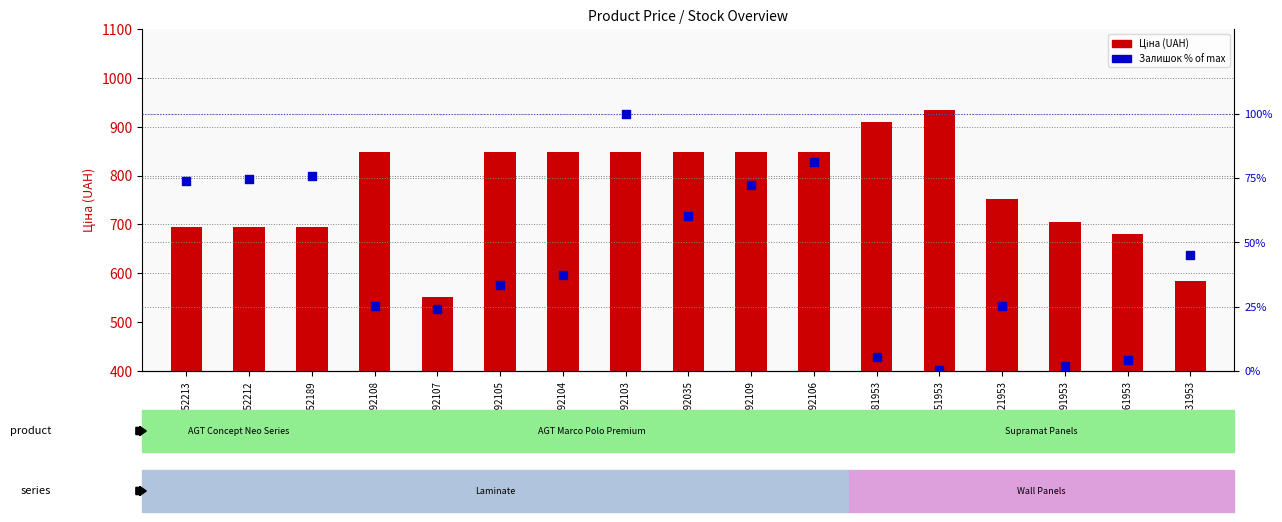

Which series has the largest total across all categories?

Ціна